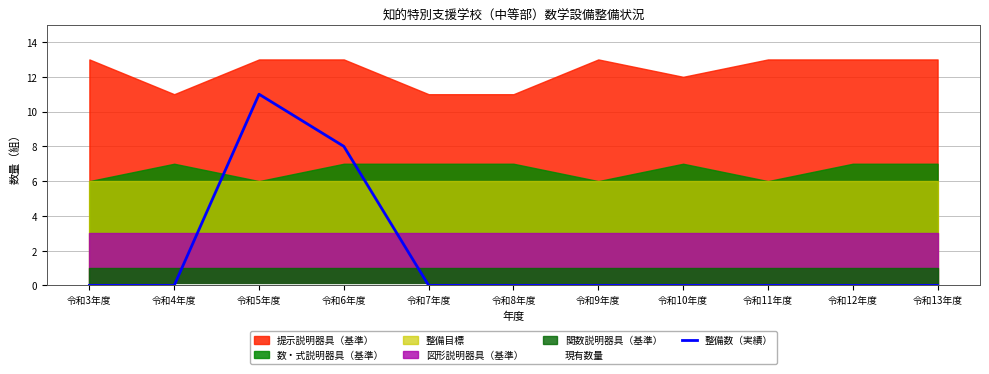

At which label is 整備数（実績） closest to 5?

令和6年度